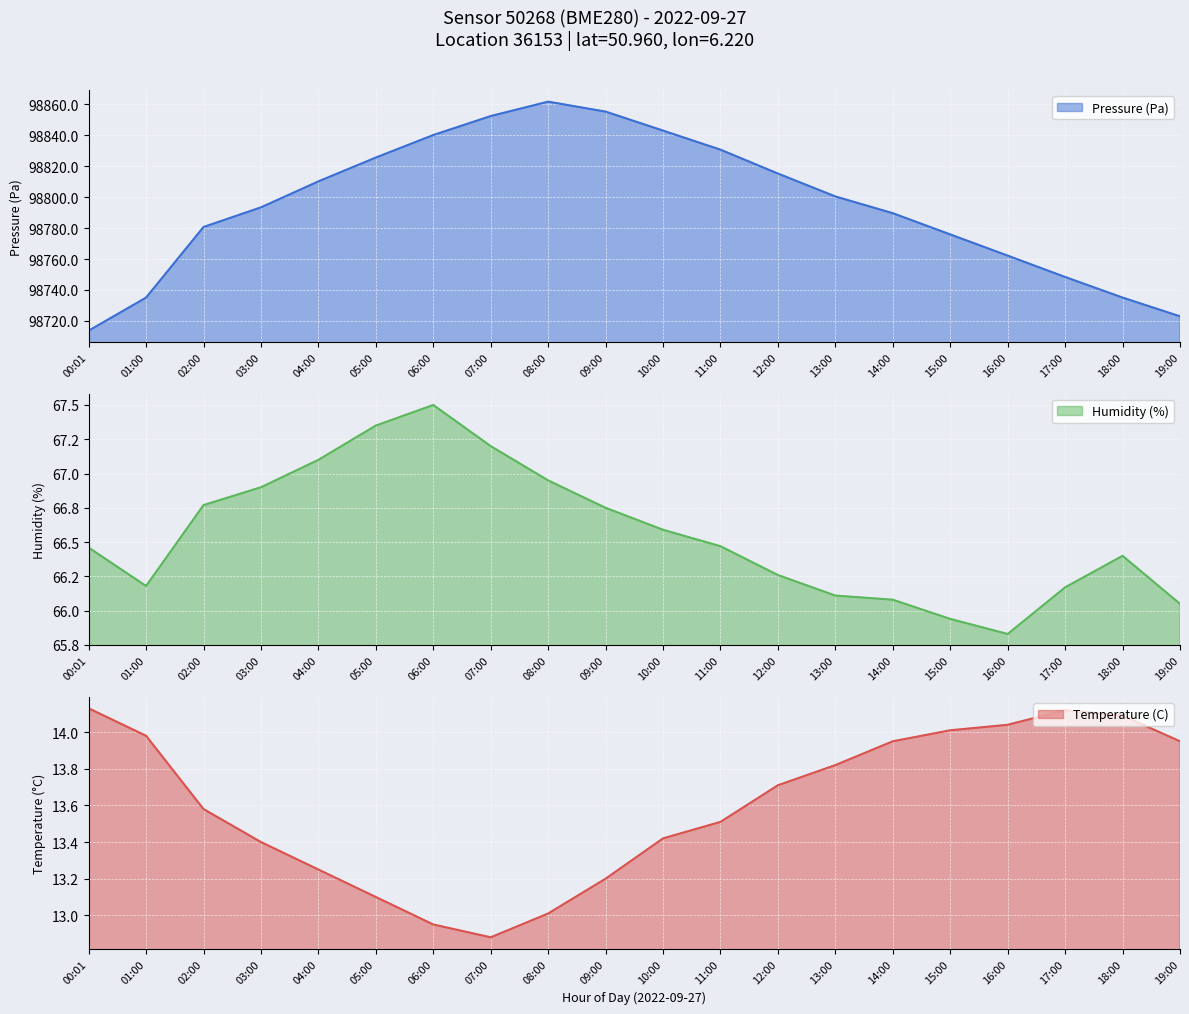

Rank the categories by Pressure (Pa) value from lowest to highest.

00:01, 19:00, 01:00, 18:00, 17:00, 16:00, 15:00, 02:00, 14:00, 03:00, 13:00, 04:00, 12:00, 05:00, 11:00, 06:00, 10:00, 07:00, 09:00, 08:00